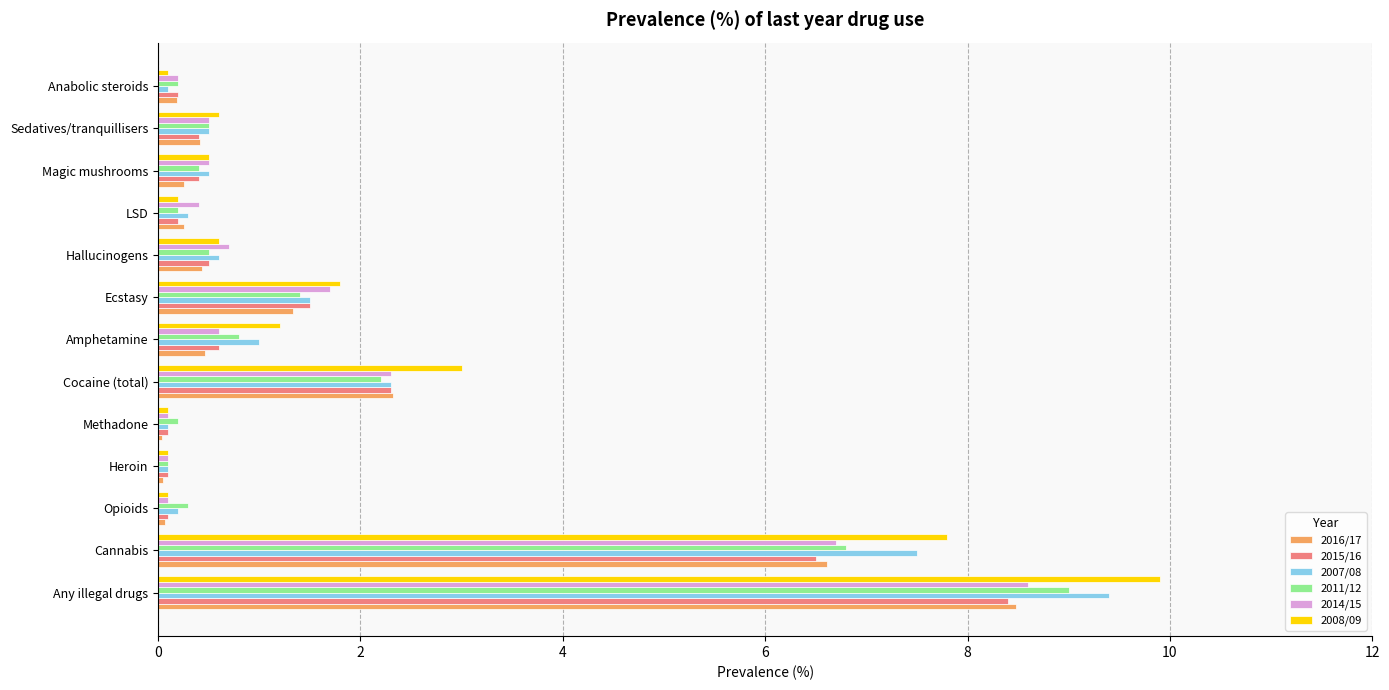

Which series has the largest range (max minus min)?

2008/09